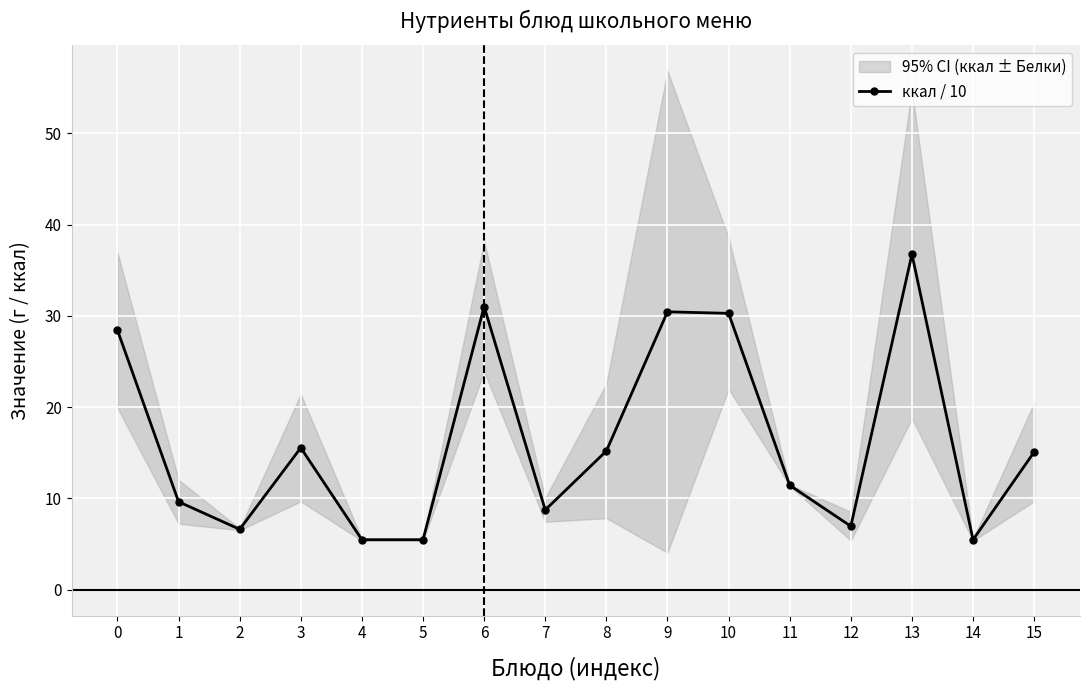

Which label corresponds to the smallest value in the chart?

4